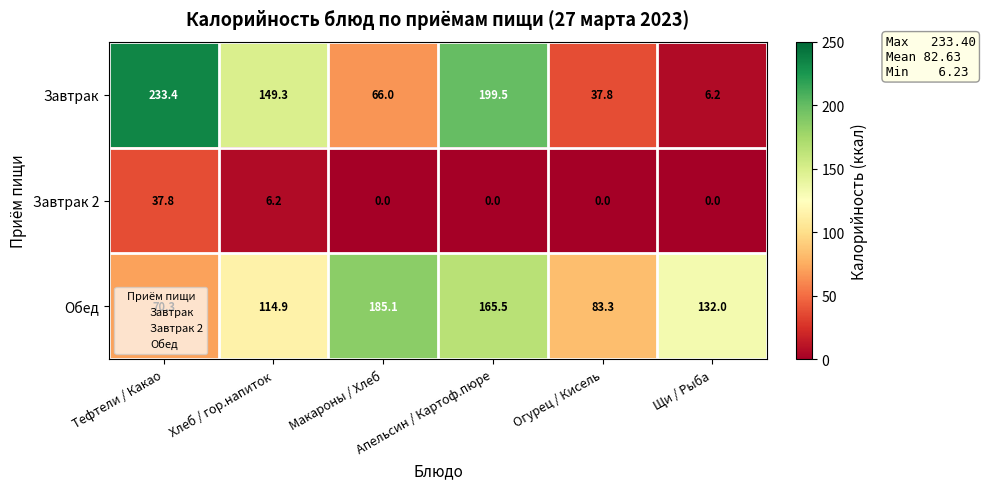

What is the difference between the Обед values at Огурец / Кисель and Макароны / Хлеб?

101.8